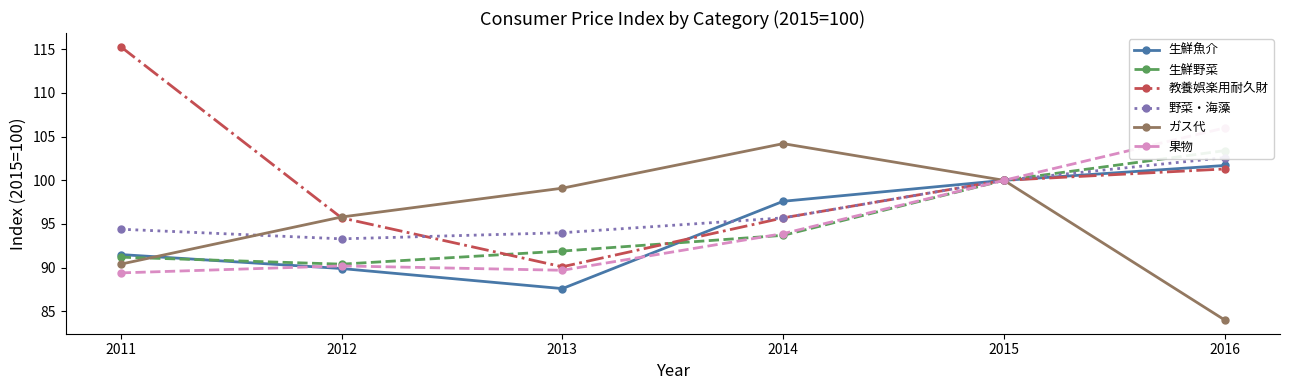

How many values in the 野菜・海藻 series are below 95?

3